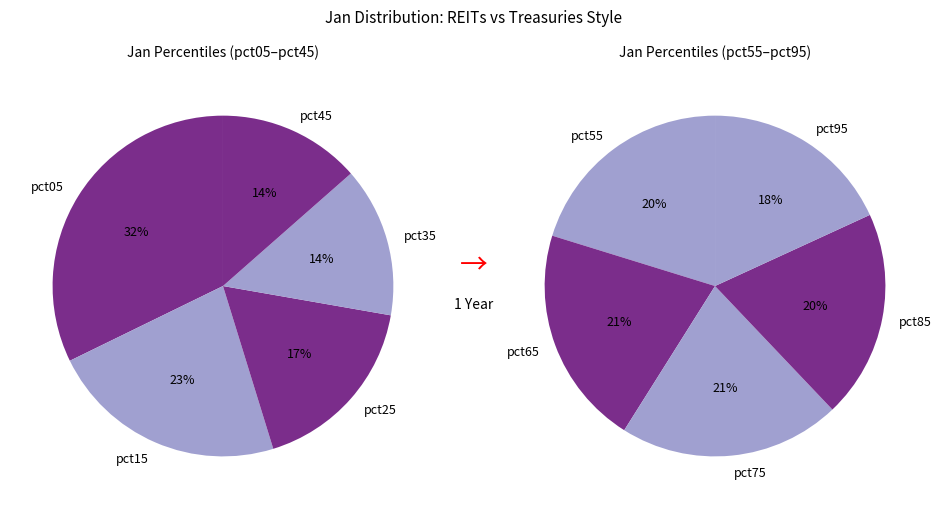

How many segments does this pie chart have?

10